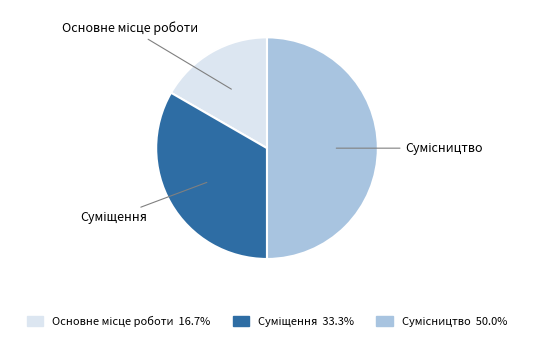

Combined, what portion of the pie is Сумісництво and Основне місце роботи?

66.7%